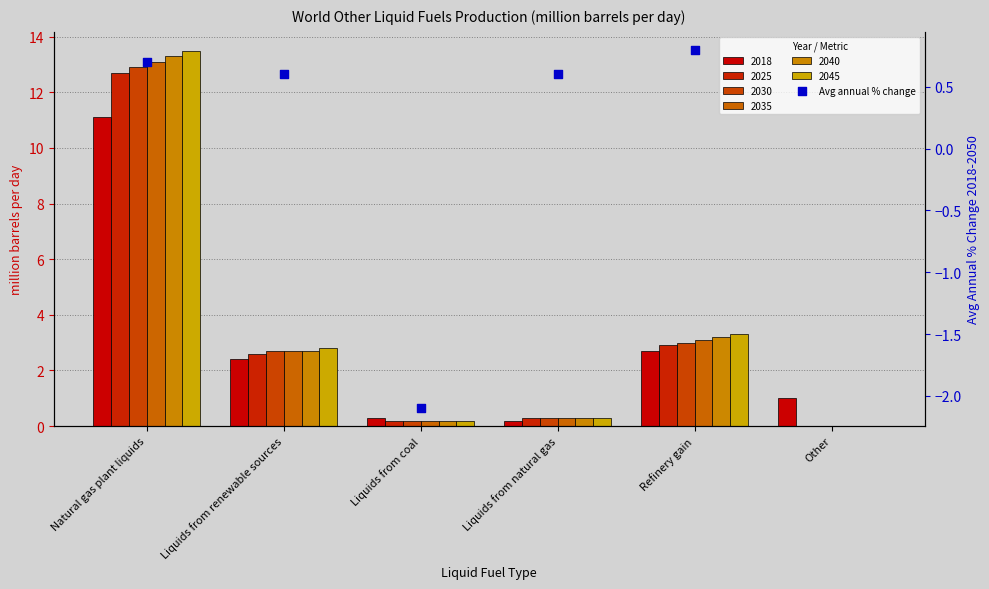

What is the change in value from Liquids from coal to Liquids from natural gas?

+2.7